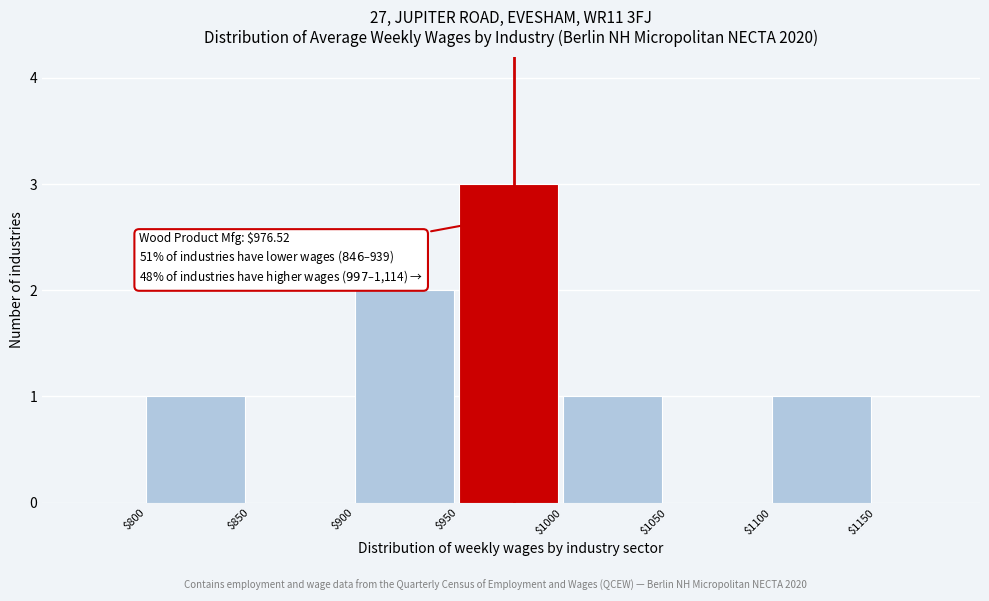

Over which range of the x-axis is the bar tallest?

950 to 1000